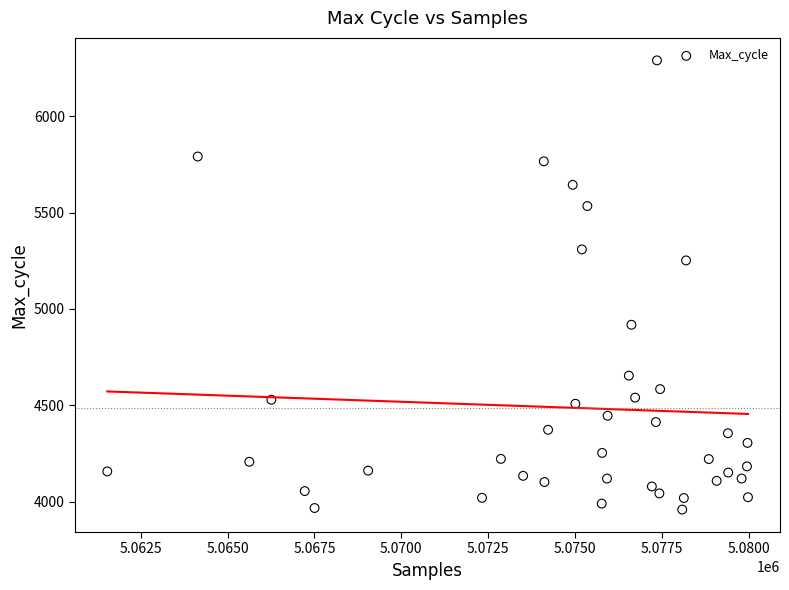

What Y value in the scatter plot is closest to 5124?

5252